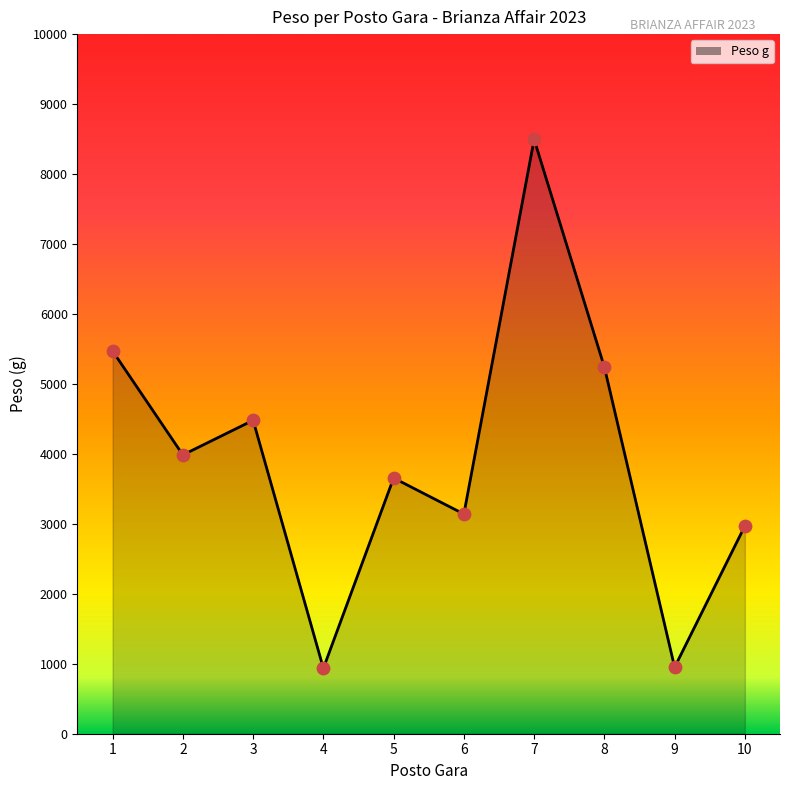

Approximately how many times larger is the value at 2 compared to 8?

0.8